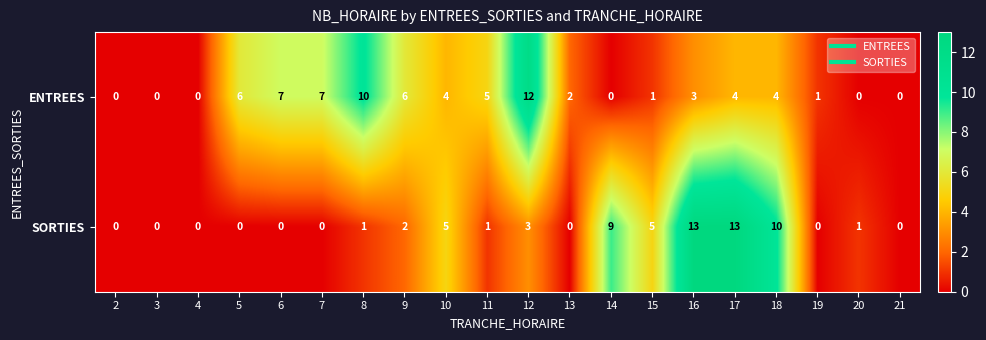

Which series has the largest total across all categories?

ENTREES